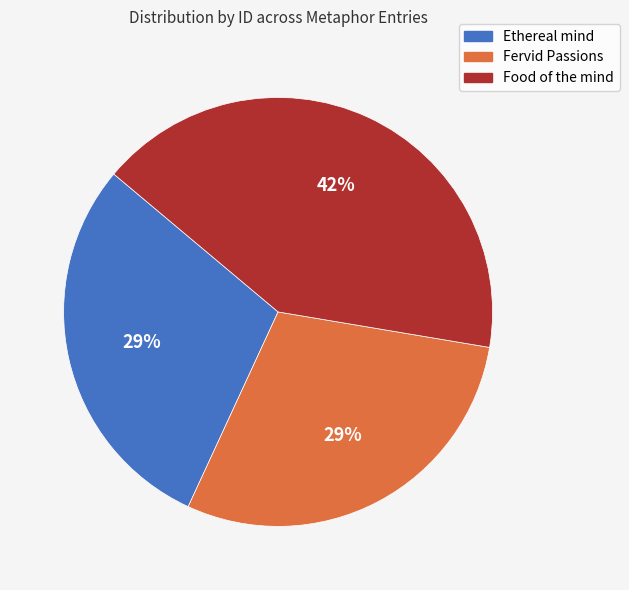

To the nearest percent, what portion does Food of the mind represent?

42%